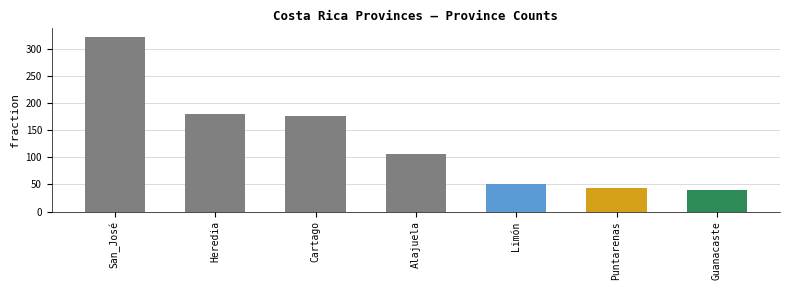

What is the label of the 3rd bar from the left?

Cartago